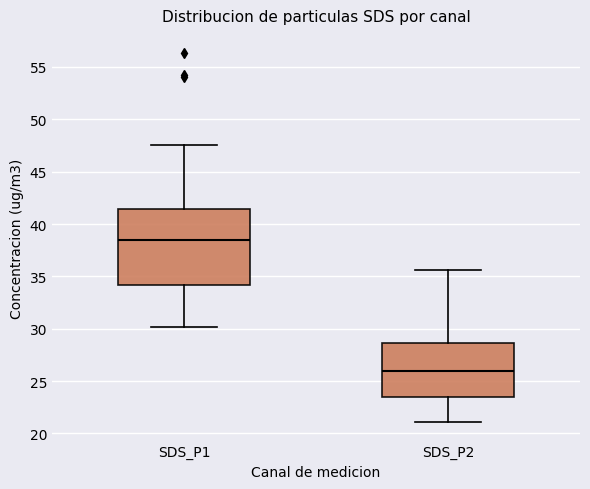

Where does the upper whisker of the box for SDS_P1 end on the y-axis? The values are not printed on the chart, so give them approximately, as read against the axis.

47.5